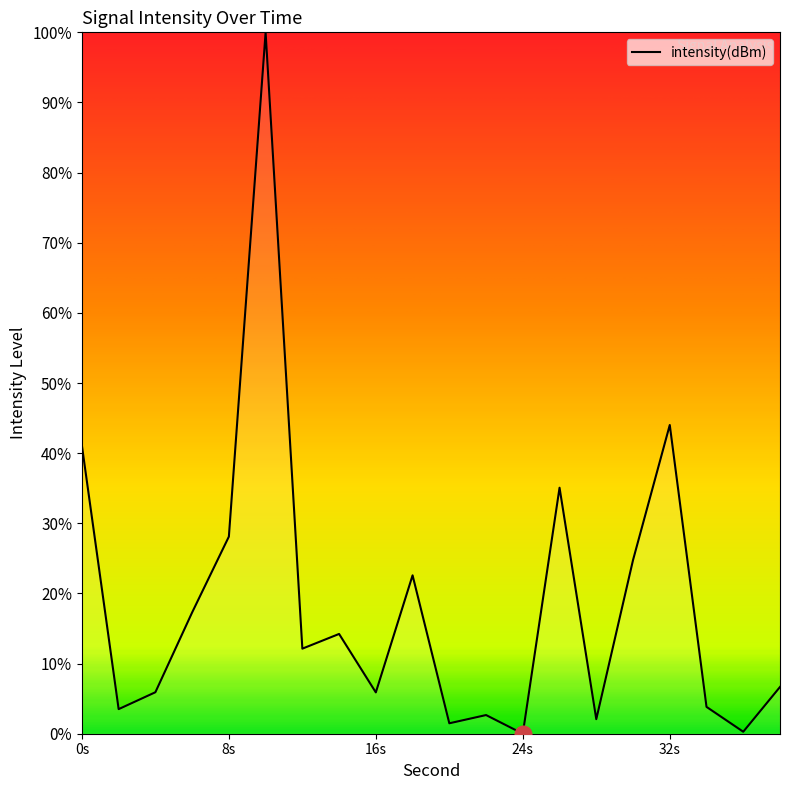

What is the difference between the maximum and minimum values?

100.0